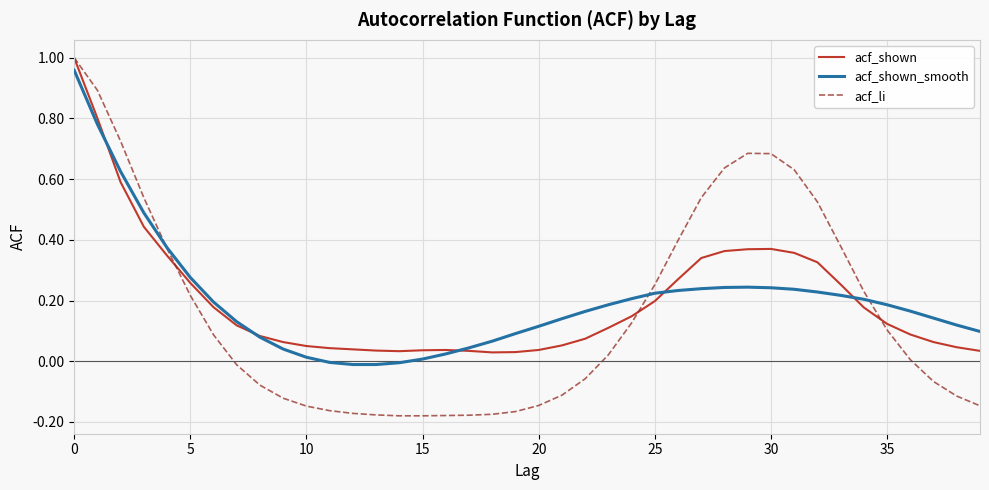

What are all the series names shown in the legend?

acf_shown, acf_shown_smooth, acf_li